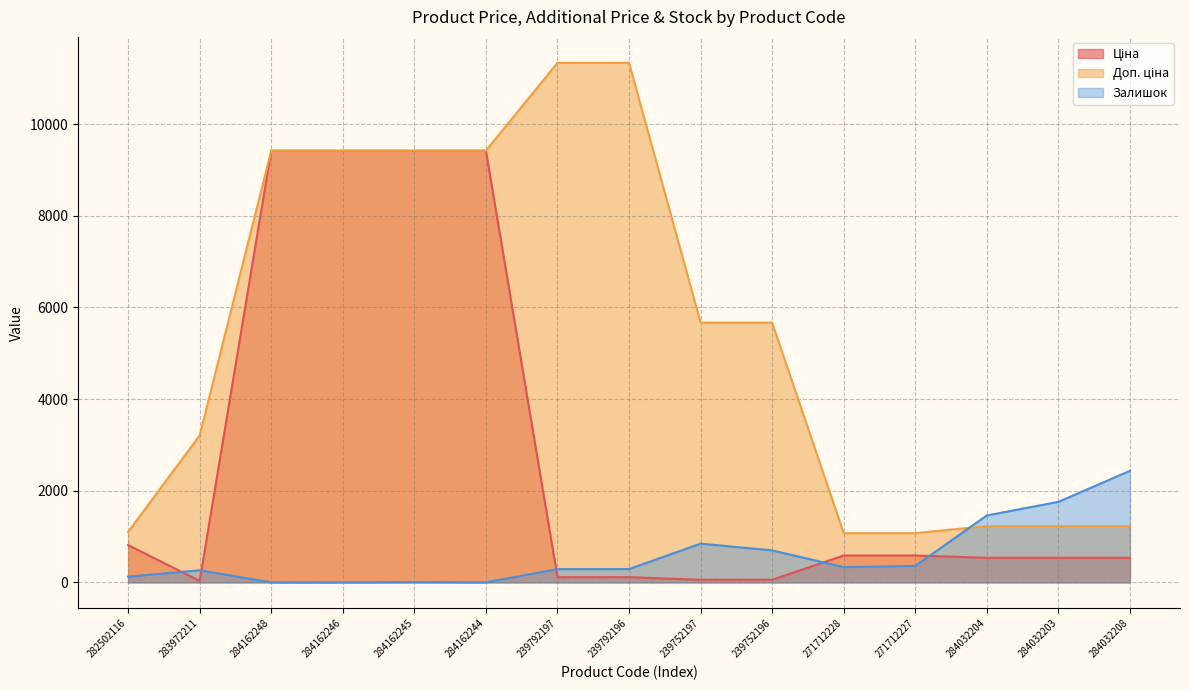

What is the average value of the Доп. ціна series?

5453.8